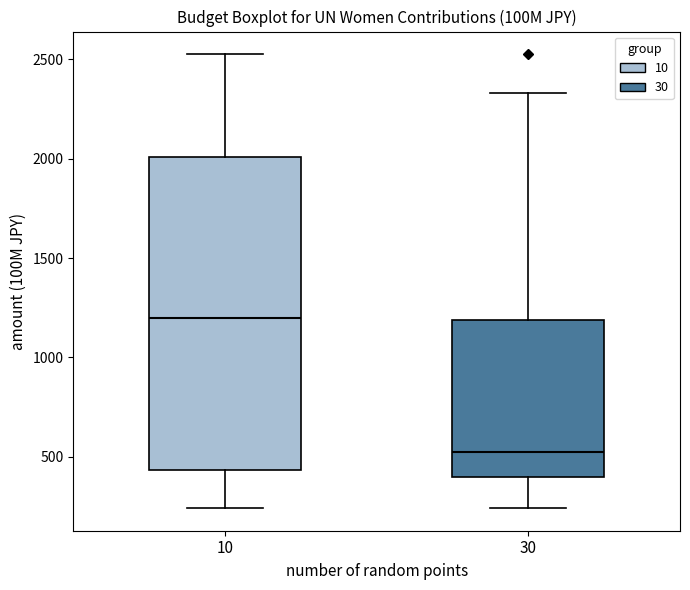

Where does the upper whisker of the box at x = 10 end on the y-axis? The values are not printed on the chart, so give them approximately, as read against the axis.

2550